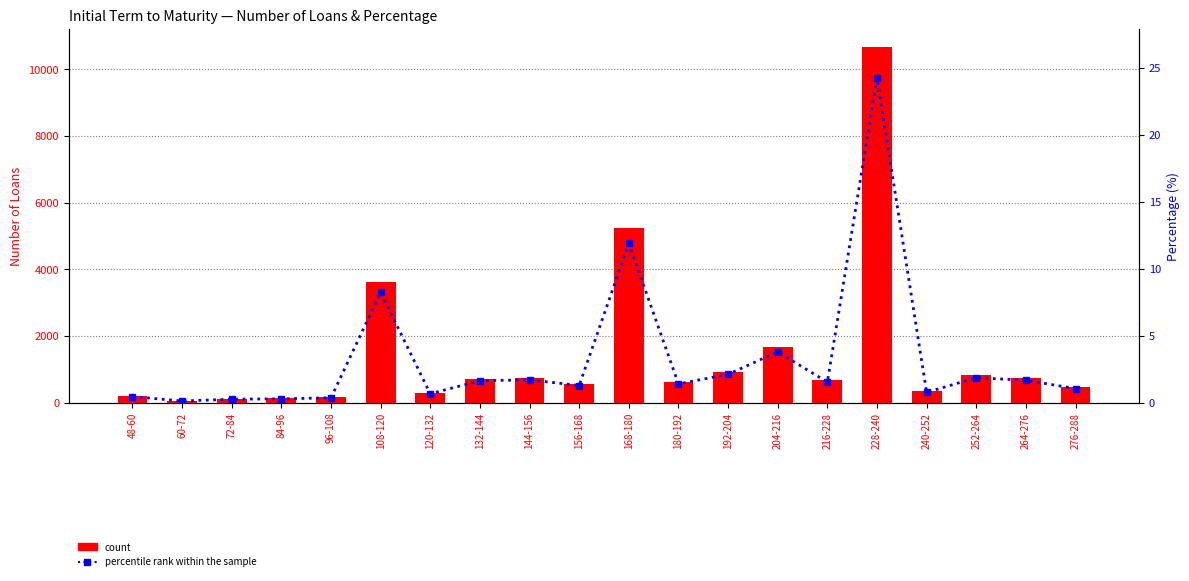

The count series shows 618.0 at 180-192. True or false?

True